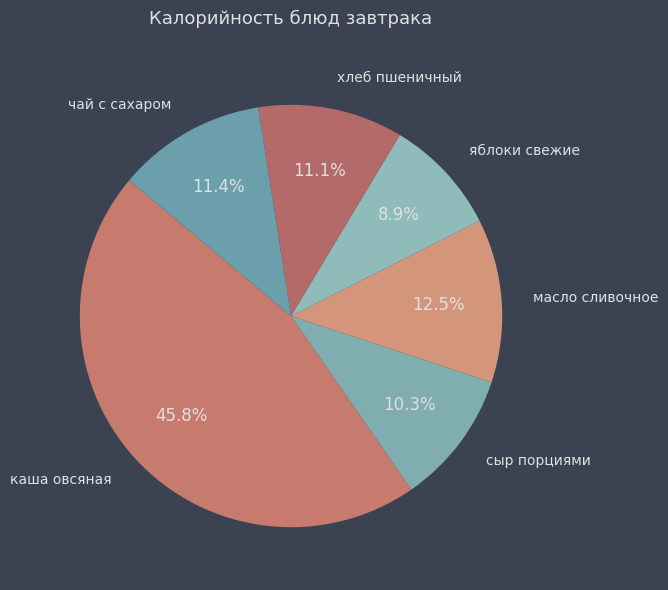

How many slices are in this pie chart?

6